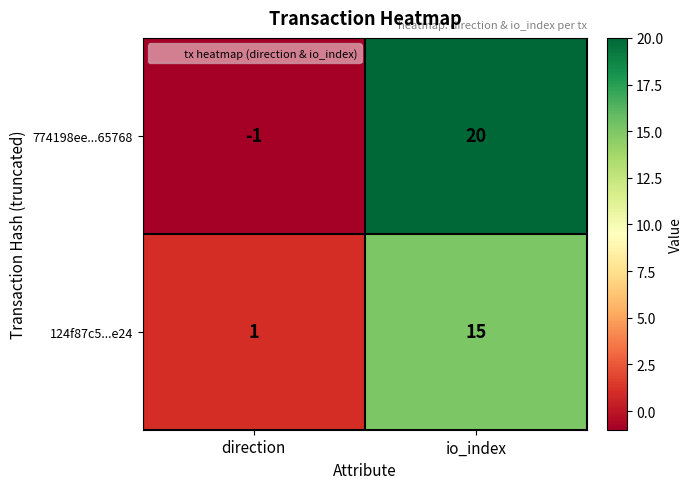

Rank the series by their maximum value, from lowest to highest.

124f87c5...e24, 774198ee...65768